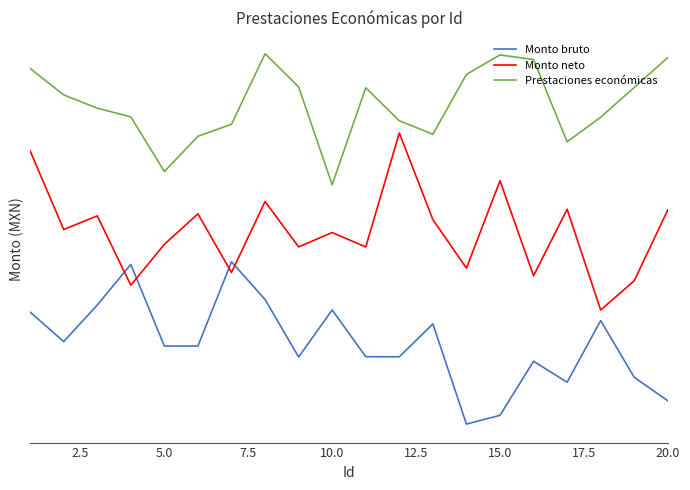

At how many categories does at least one series exceed 0?

20